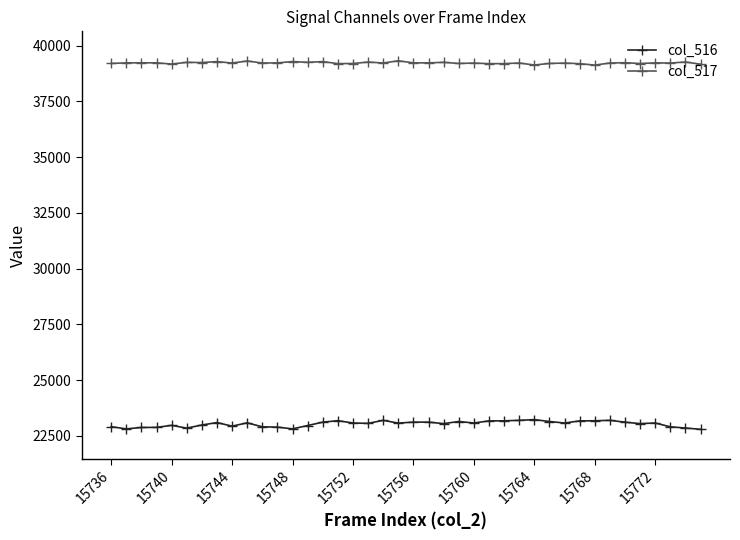

What are all the series names shown in the legend?

col_516, col_517